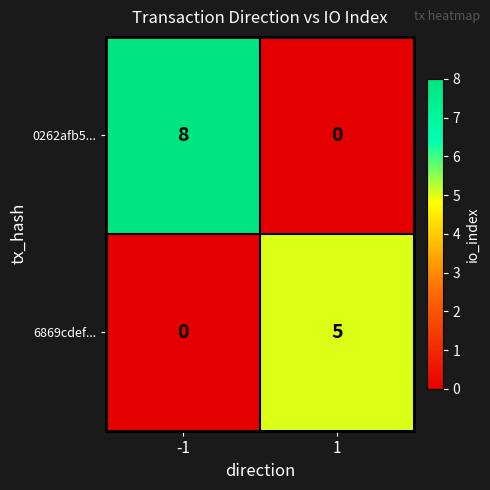

Which series has the largest total across all categories?

0262afb5...